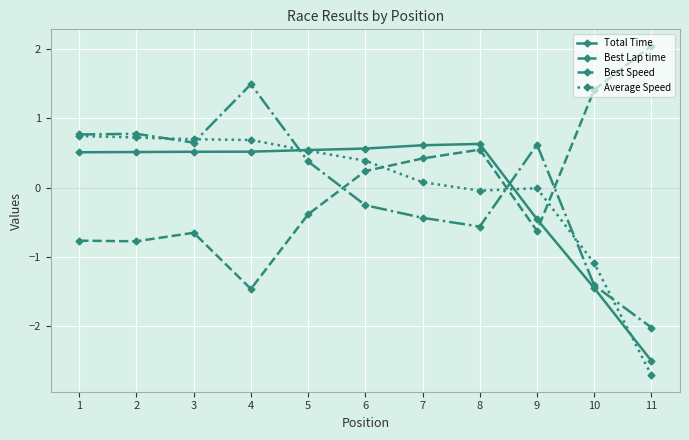

The Total Time series shows 0.5 at 3. True or false?

True